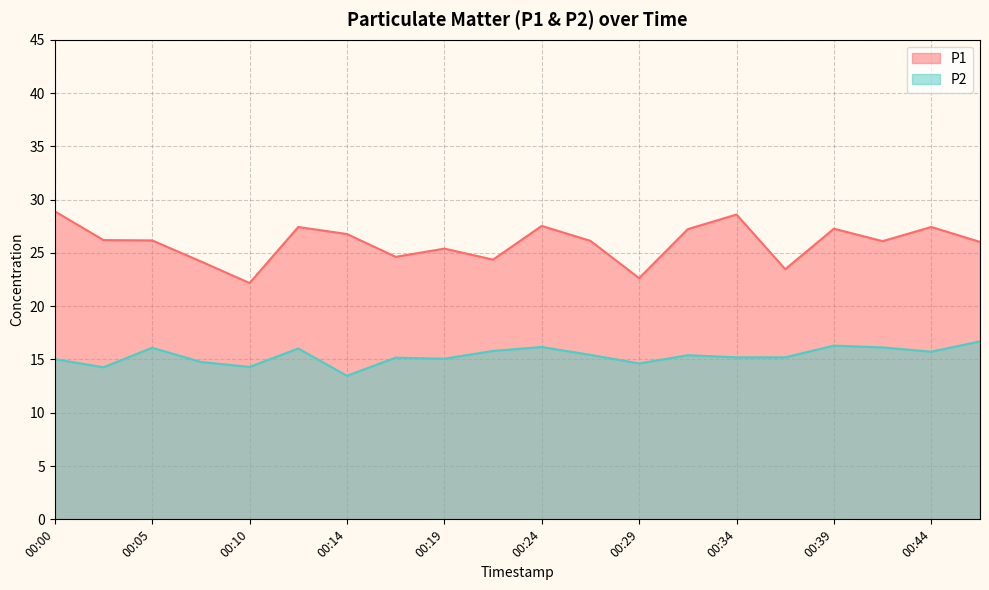

The value of P2 at 00:44 is 15.7. True or false?

True